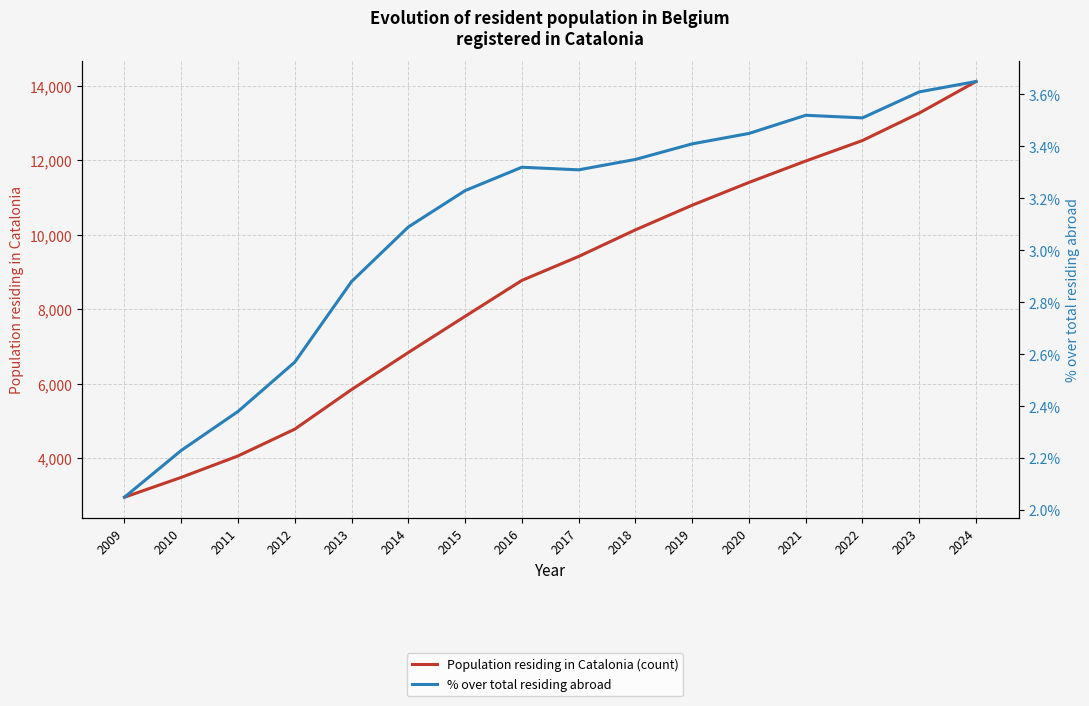

Reading left to right, what are all the values shown in this chart?

Population residing in Catalonia (count): 2009=2956.0	2010=3488.0	2011=4064.0	2012=4784.0	2013=5847.0	2014=6842.0	2015=7814.0	2016=8778.0	2017=9422.0	2018=10136.0	2019=10798.0	2020=11410.0	2021=11985.0	2022=12536.0	2023=13273.0	2024=14121.0
% over total residing abroad: 2009=2.0	2010=2.2	2011=2.4	2012=2.6	2013=2.9	2014=3.1	2015=3.2	2016=3.3	2017=3.3	2018=3.4	2019=3.4	2020=3.5	2021=3.5	2022=3.5	2023=3.6	2024=3.6